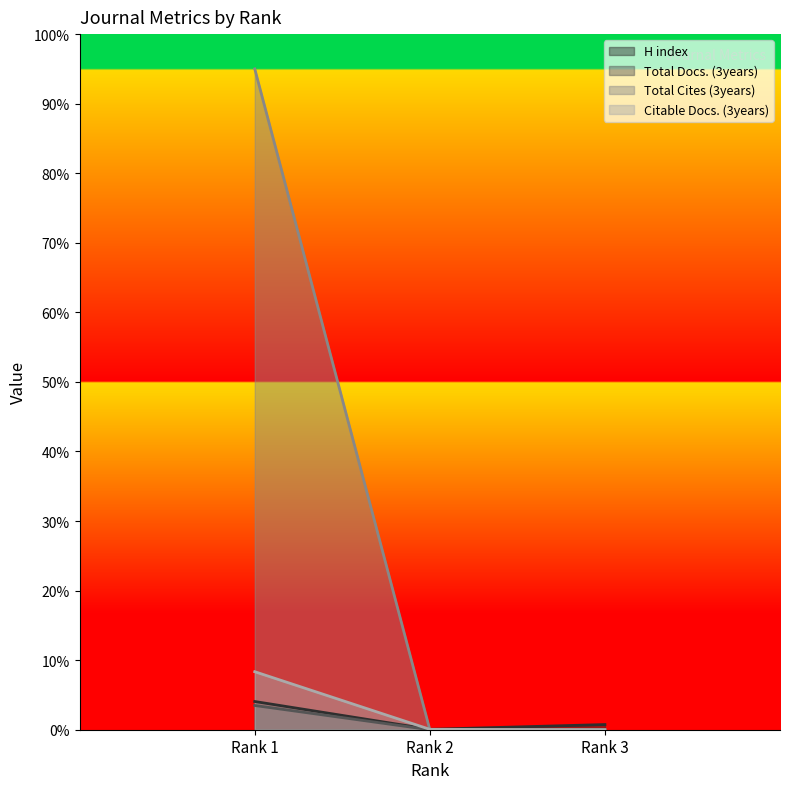

Reading left to right, extract all data points from this chart.

H index: 4.1	0.1	0.7
Total Docs. (3years): 3.5	0.0	0.0
Total Cites (3years): 95.0	0.0	0.0
Citable Docs. (3years): 8.3	0.1	0.0